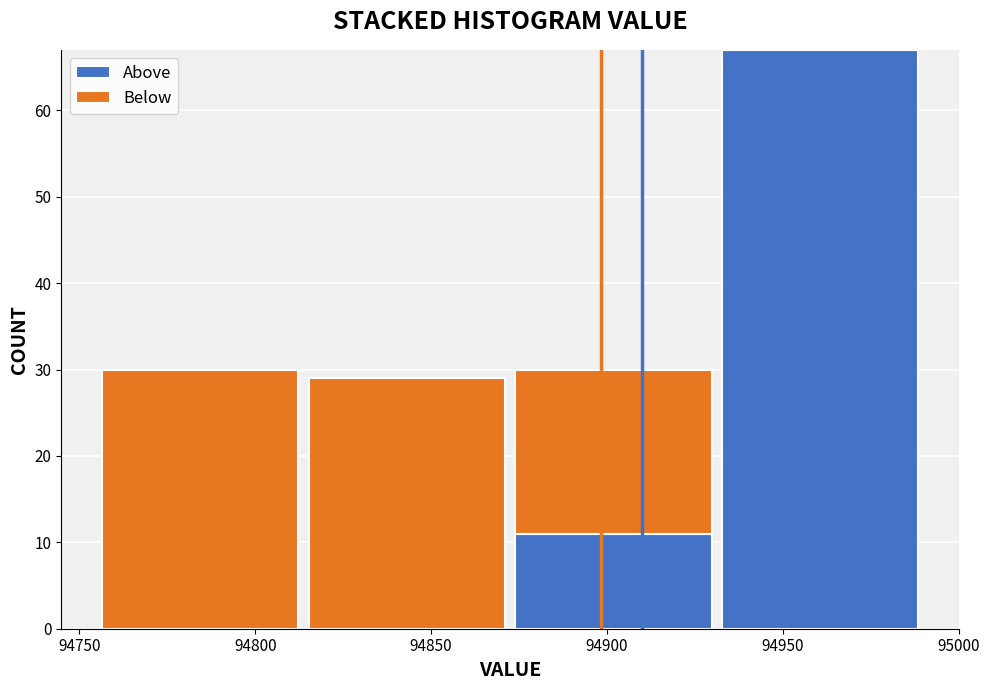

What is the approximate value of Above at 94900?

11